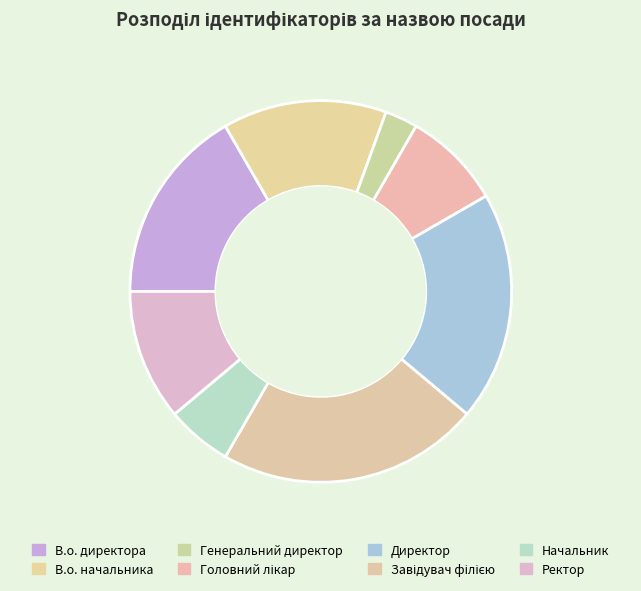

To the nearest percent, what portion does В.о. директора represent?

17%